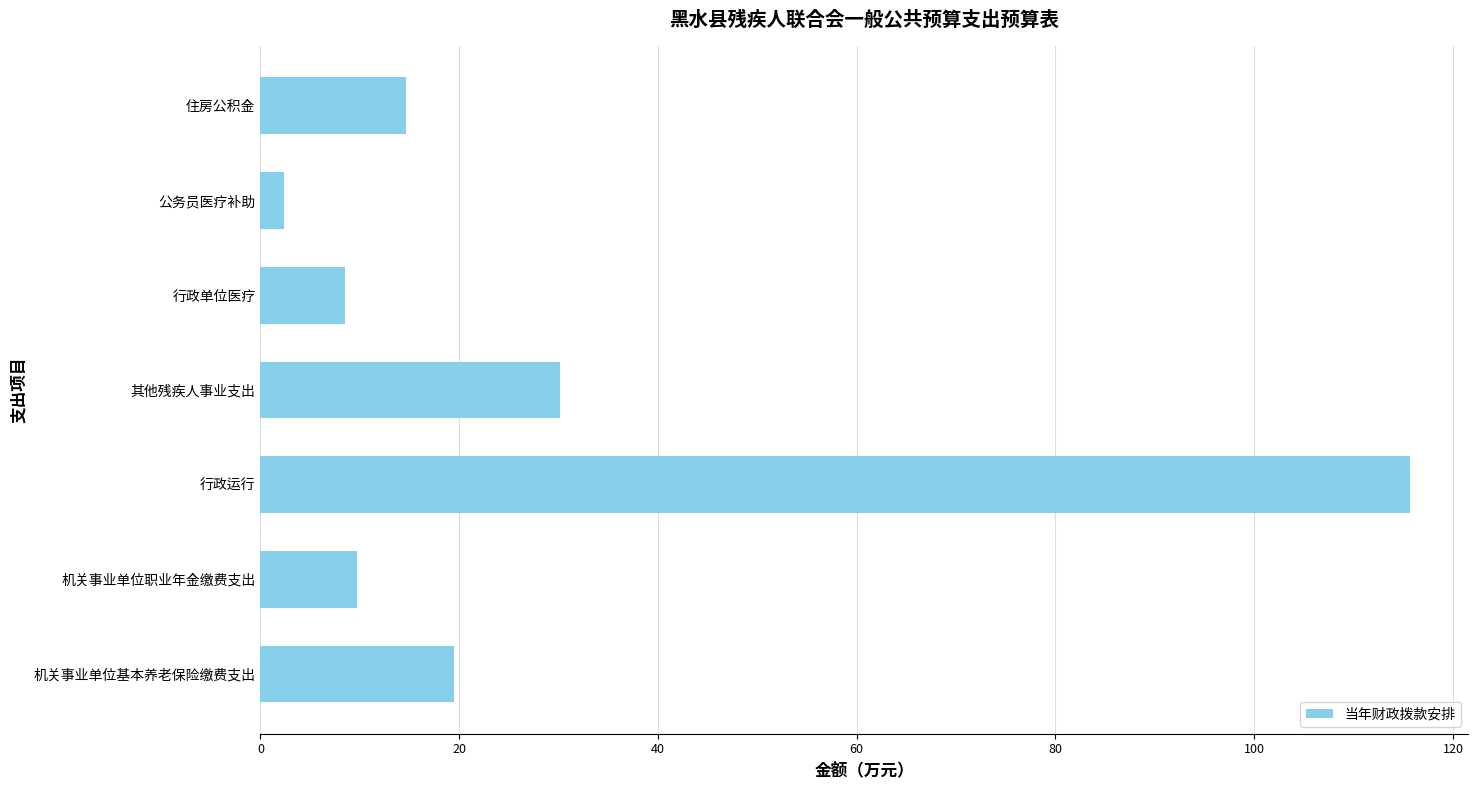

Where is the data nearest to the value 59?

其他残疾人事业支出